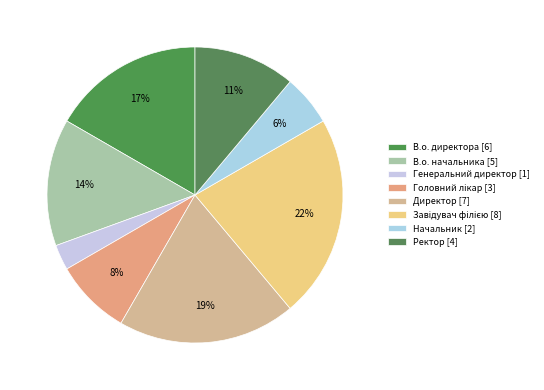

How many slices are in this pie chart?

8